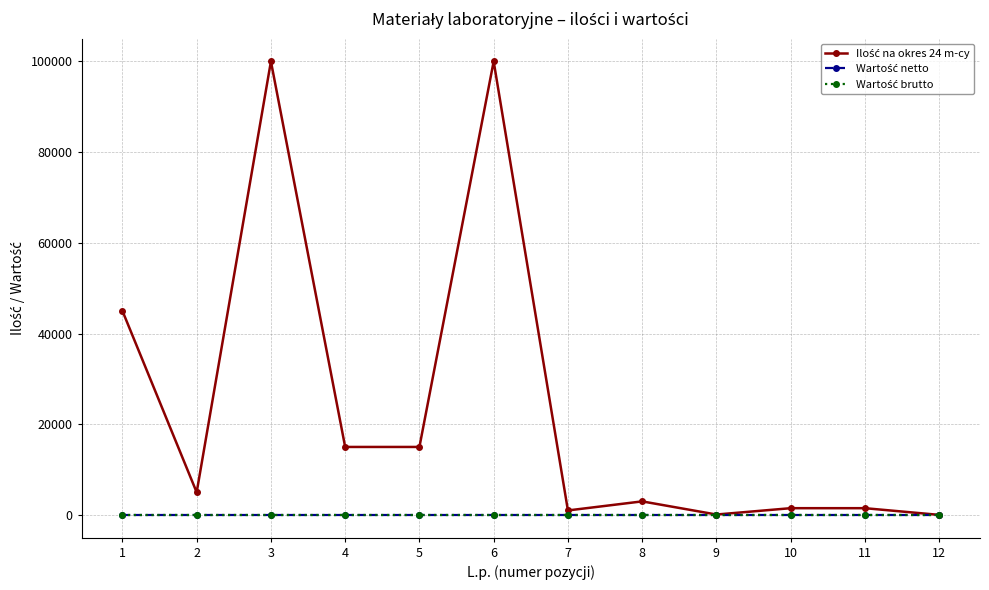

True or false: Wartość netto has more than 0 interior local peaks.

False